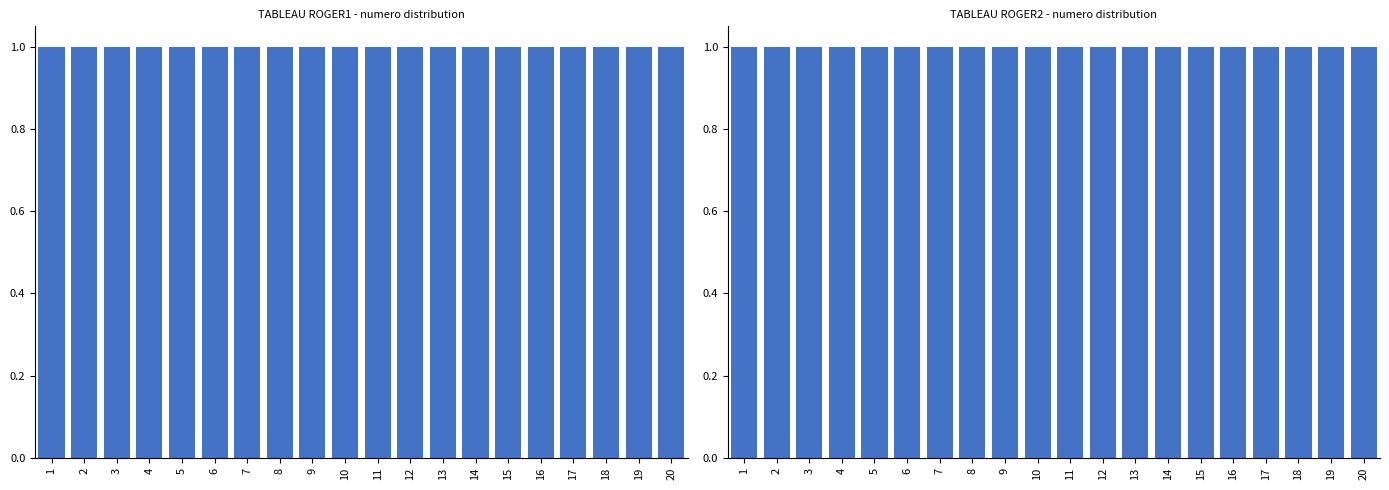

How many bars are there in total?

40